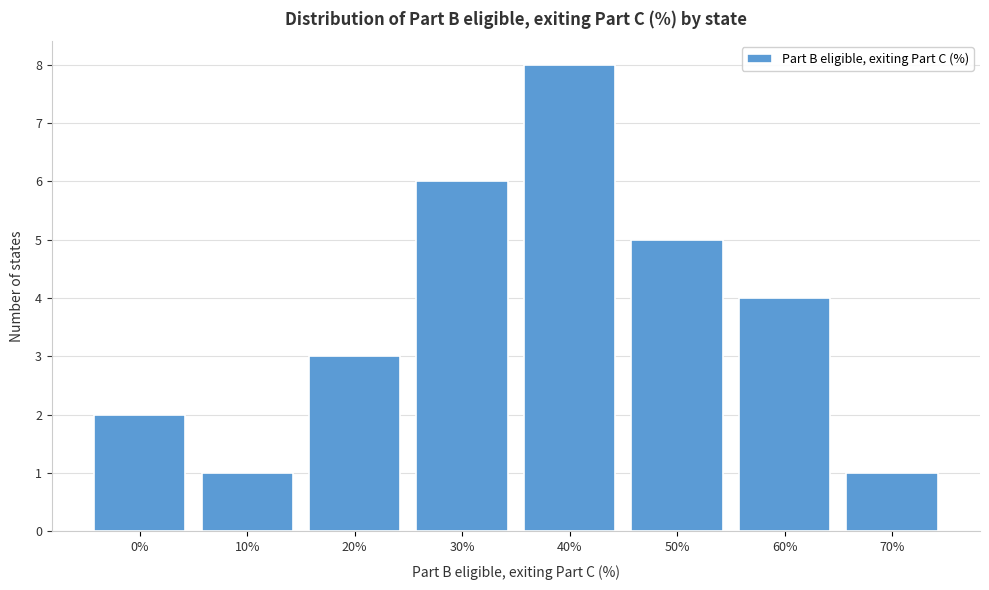

Reading left to right, list all the values displayed in this chart.

0%=2	10%=1	20%=3	30%=6	40%=8	50%=5	60%=4	70%=1